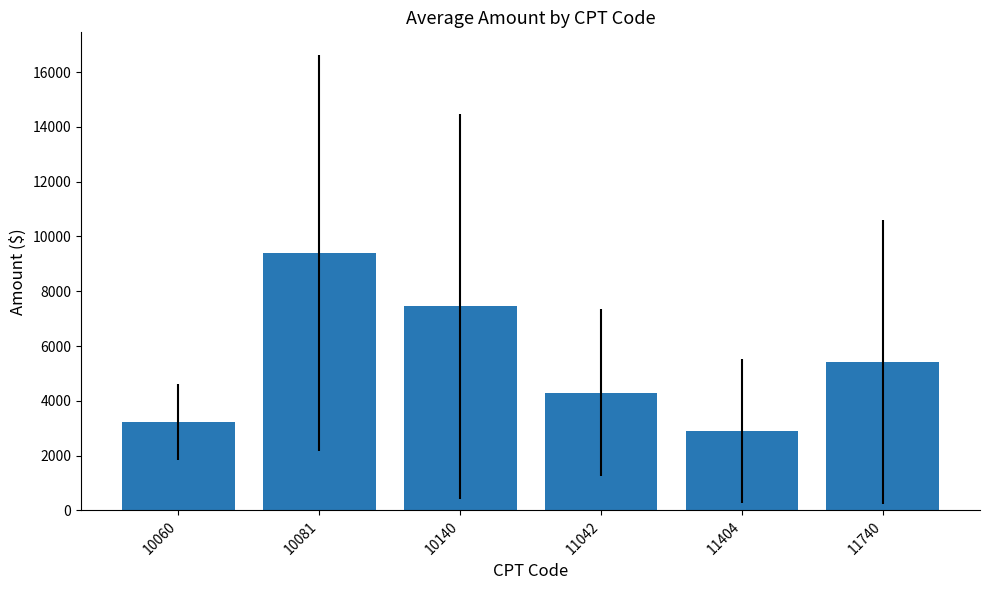

What is the difference between the maximum and minimum values?

6511.1